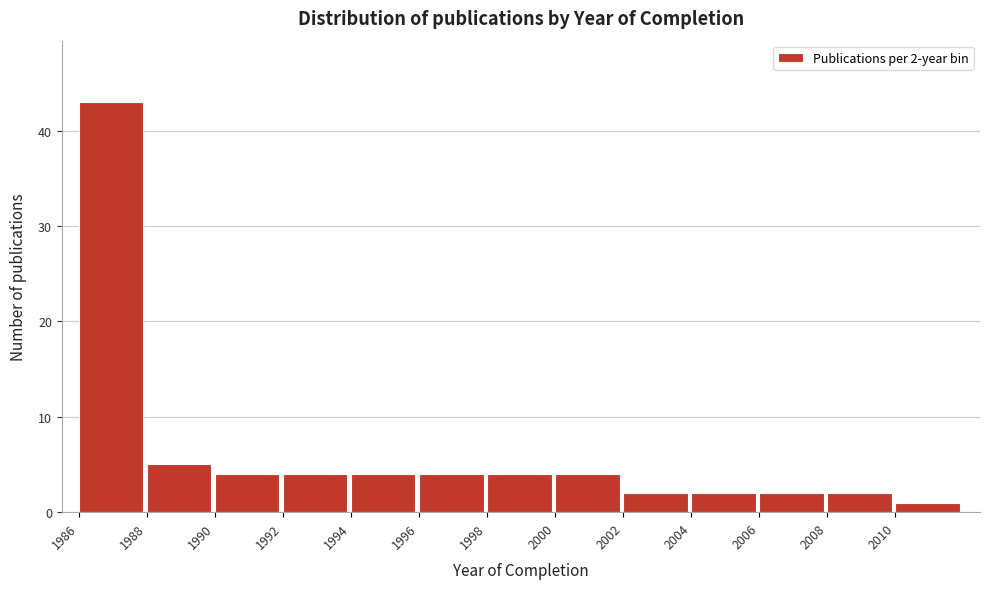

Over which range of the x-axis is the bar tallest?

1986 to 1988